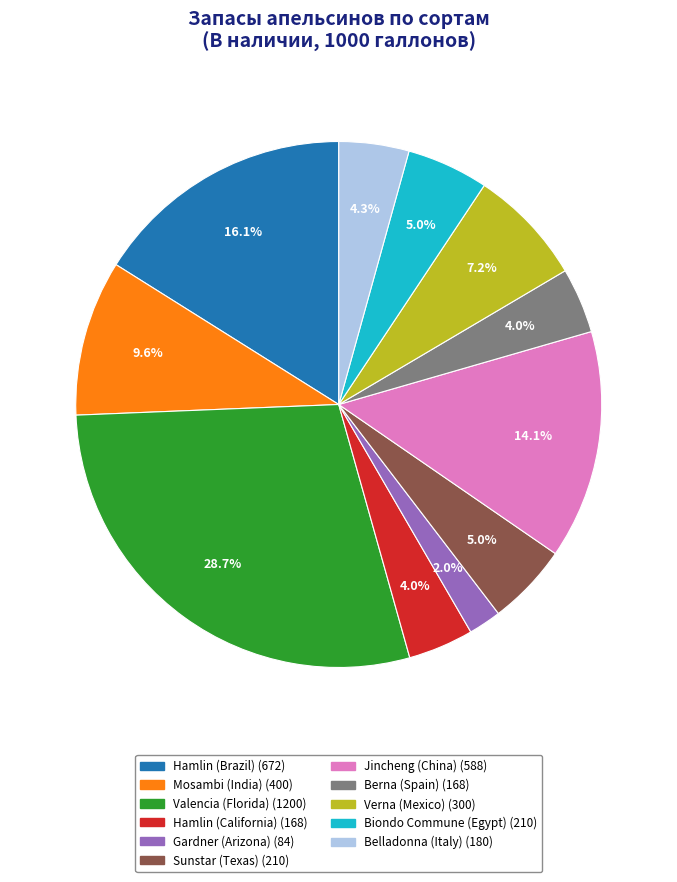

What is the largest slice in the pie chart?

Valencia (Florida)